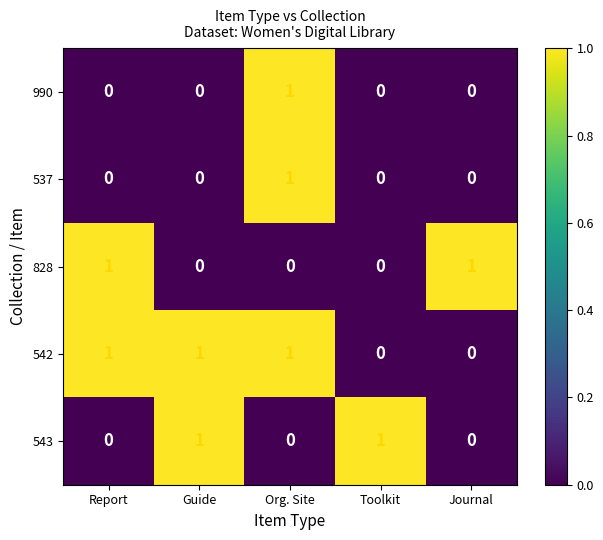

Count the 828 values in the range 0 to 1.

5